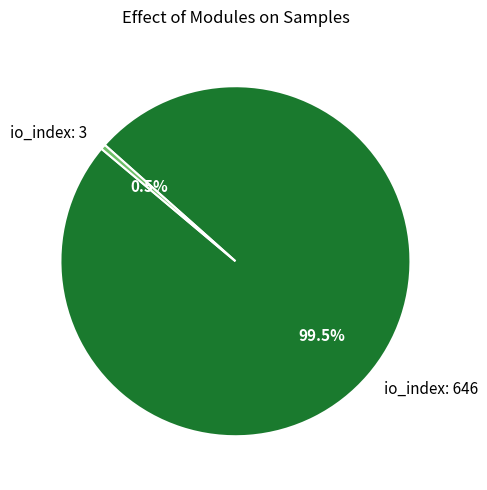

What is the majority slice?

io_index: 646